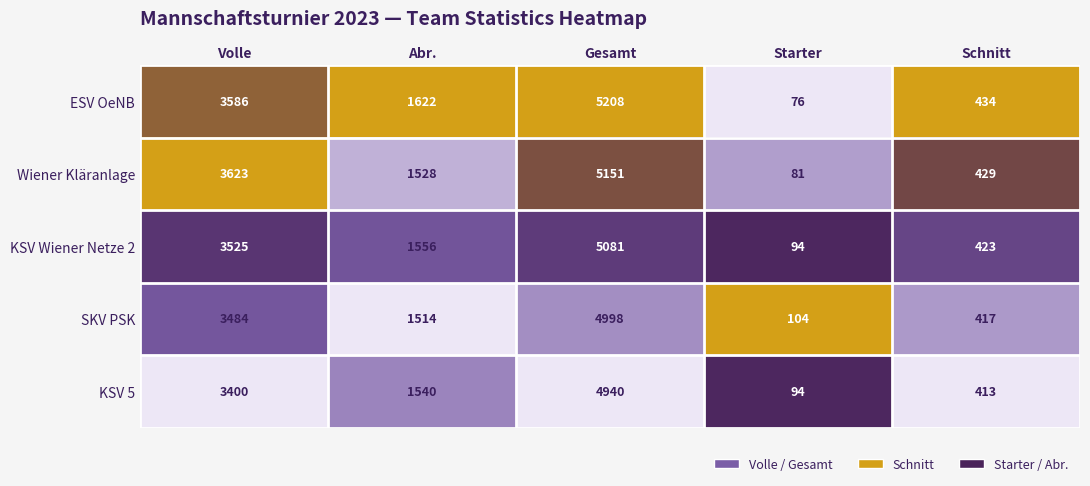

The value of Wiener Kläranlage at Schnitt is 719. True or false?

False